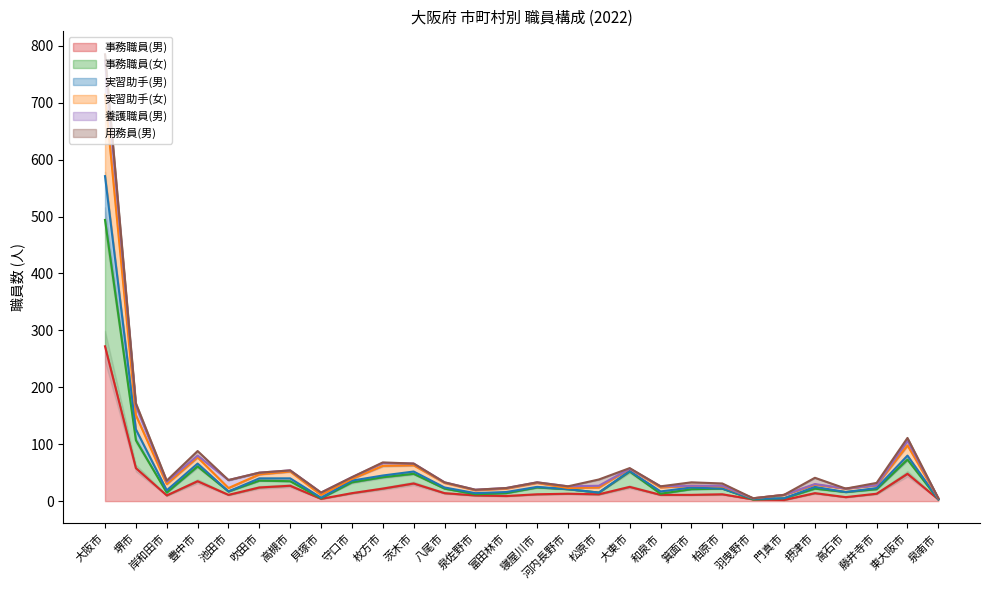

At which category does 実習助手(男) reach its first local peak?

豊中市